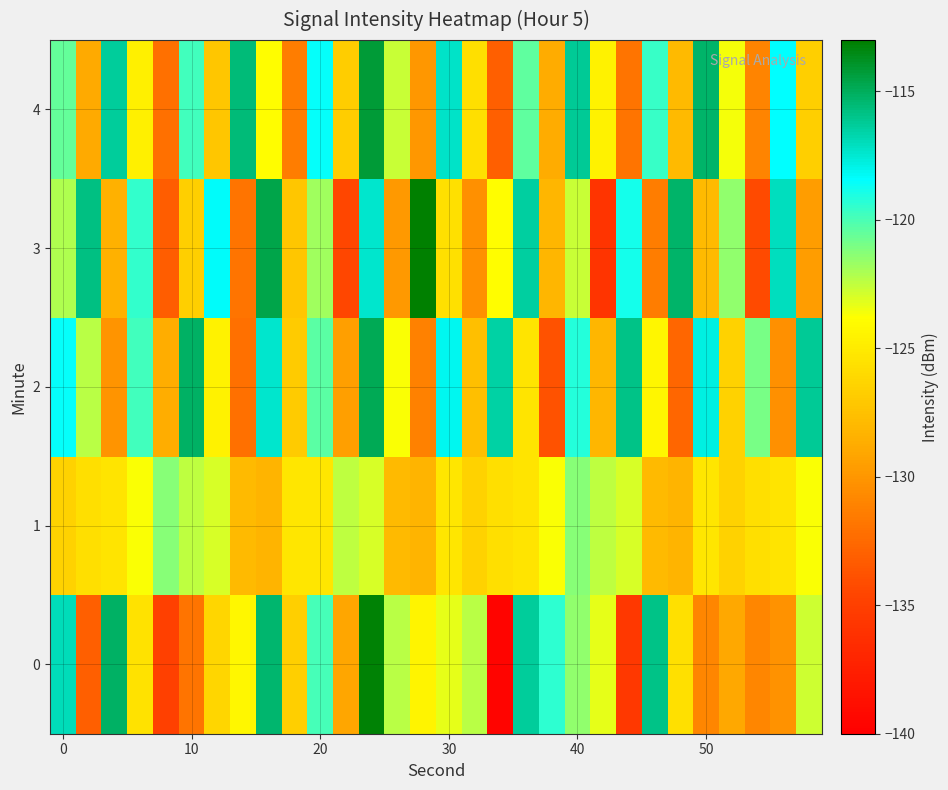

Count the number of data series in this chart.

5